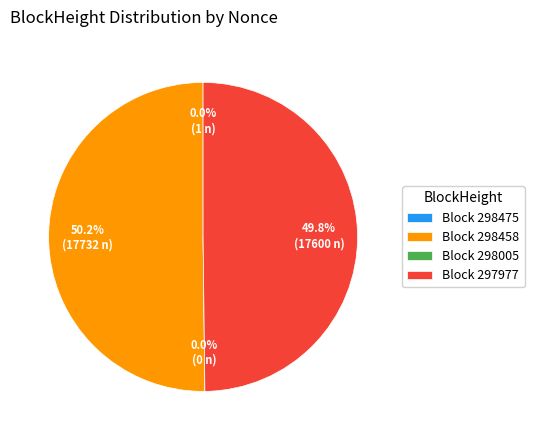

Which slice is the largest?

298458